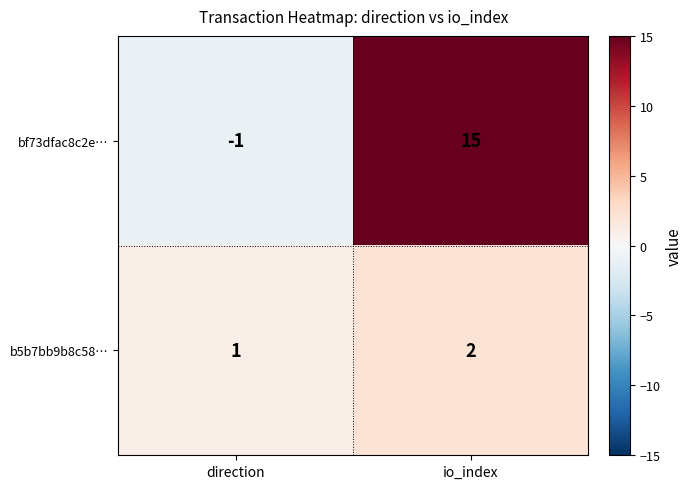

Reading right to left, what are all the values shown in this chart?

bf73dfac8c2e…: 15	-1
b5b7bb9b8c58…: 2	1